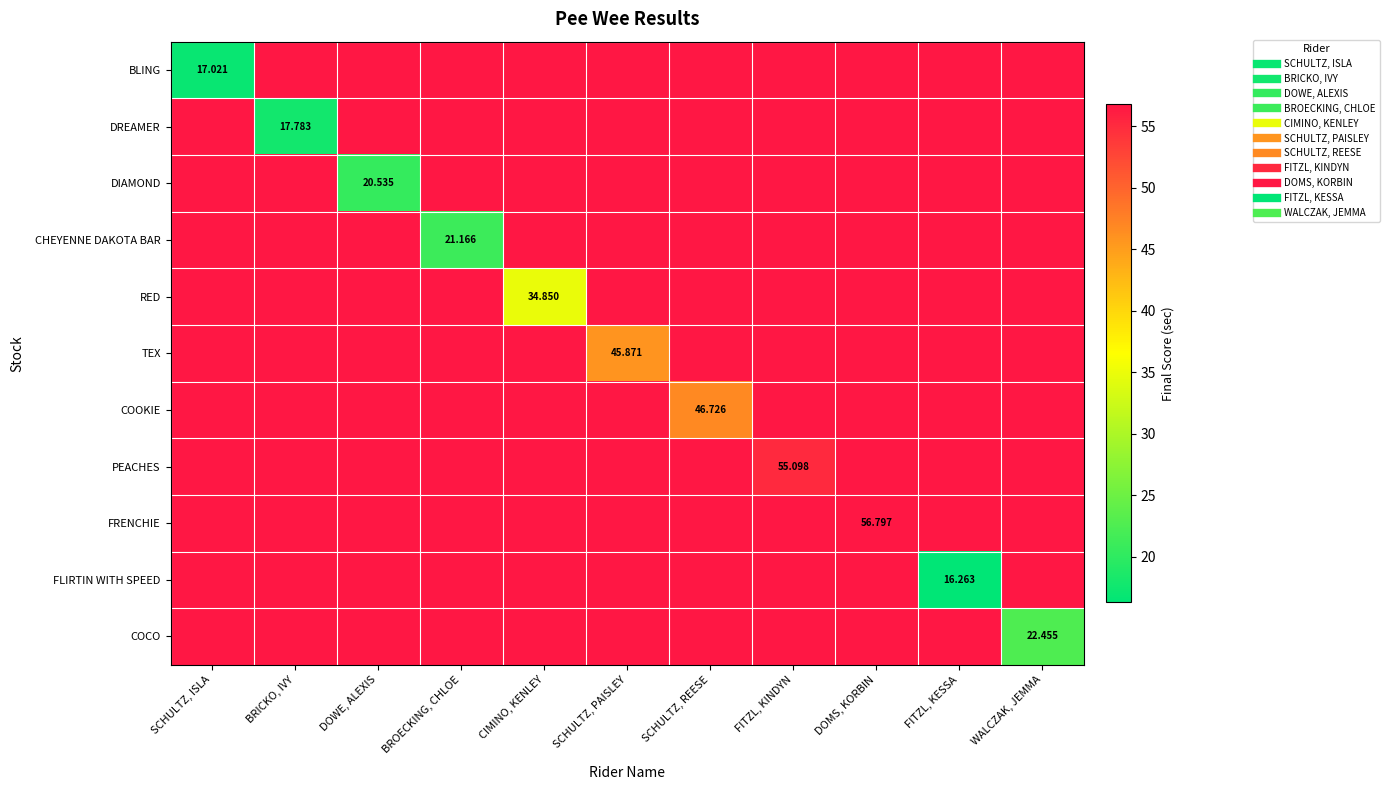

What is the sum of the FRENCHIE values at BRICKO, IVY and SCHULTZ, ISLA?

125.0